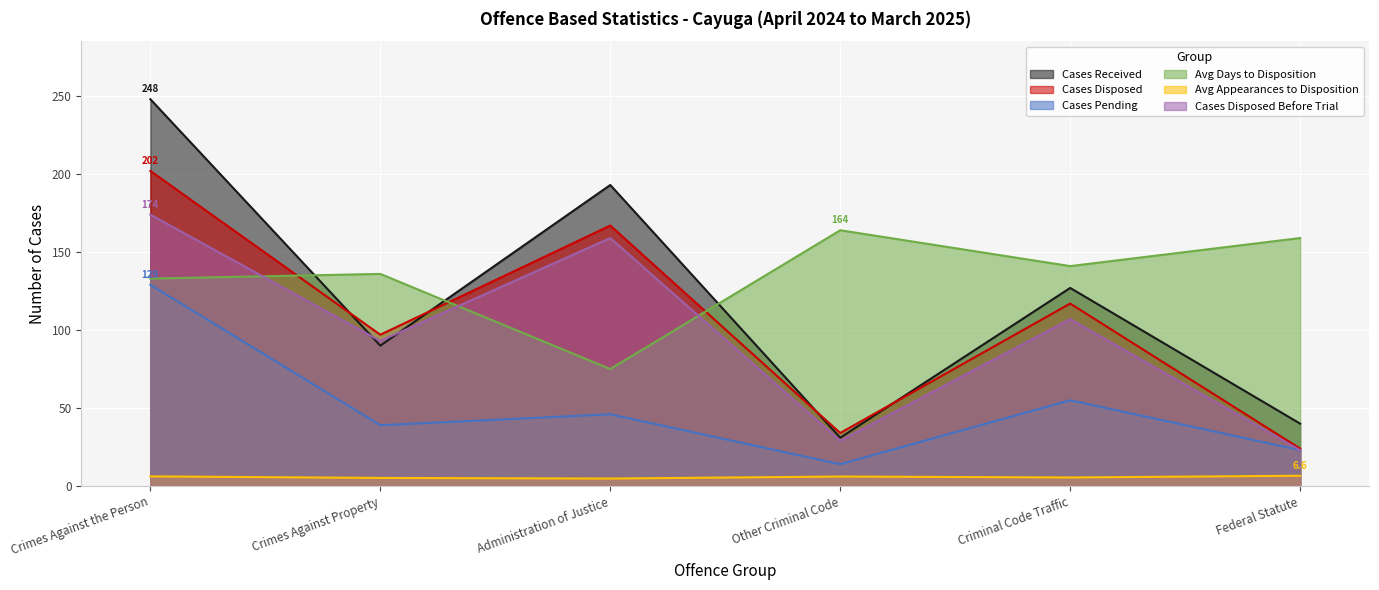

In Cases Received, how many points are lower than both neighbors (excluding endpoints)?

2